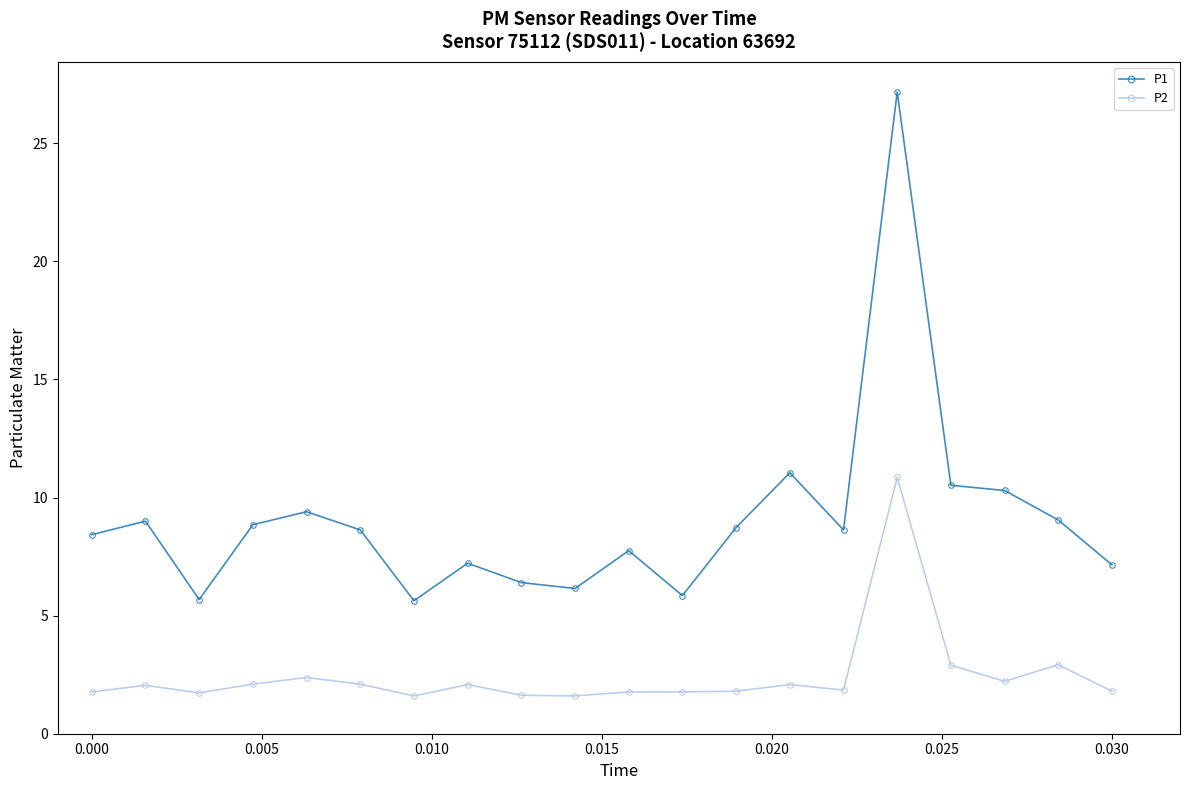

What is the smallest value displayed?

1.6